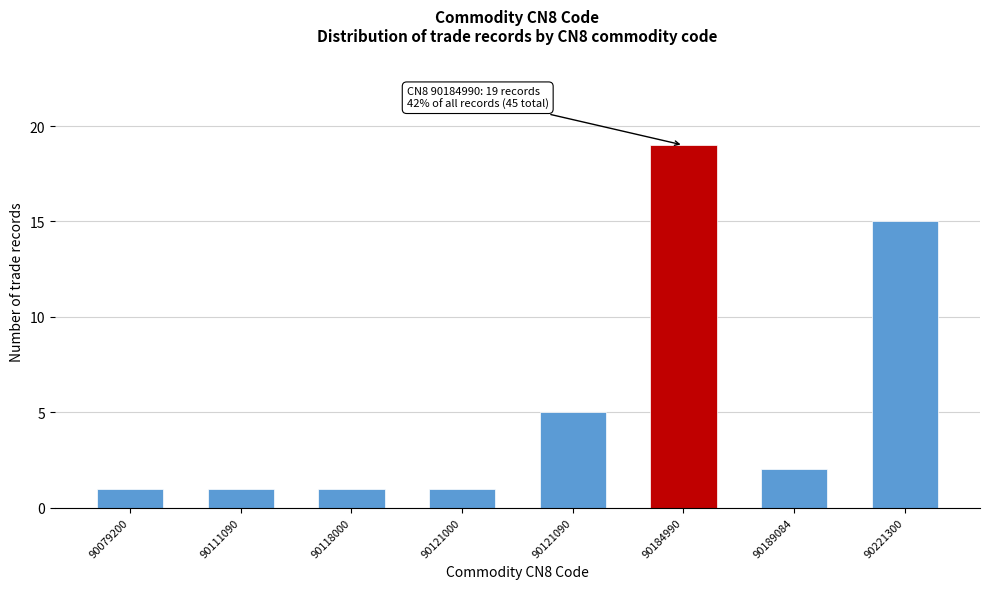

Reading right to left, list all the values displayed in this chart.

15	2	19	5	1	1	1	1